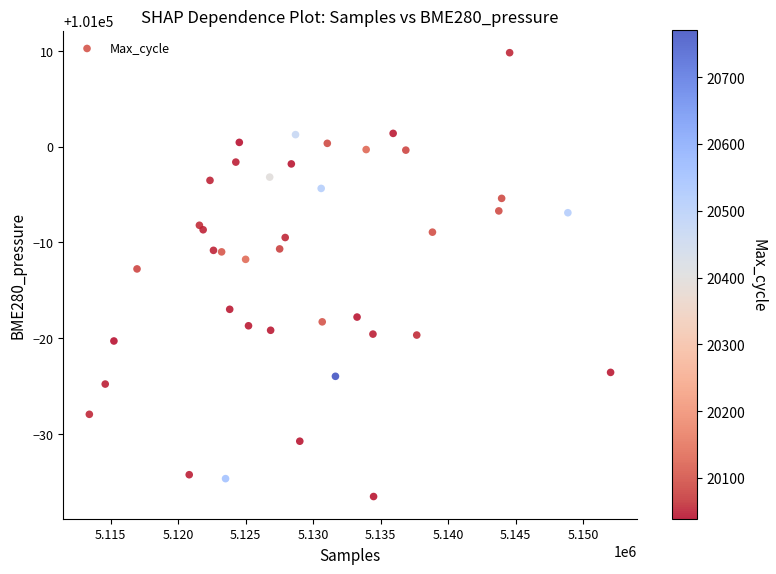

What Y value in the scatter plot is closest to 100986?

100987.2